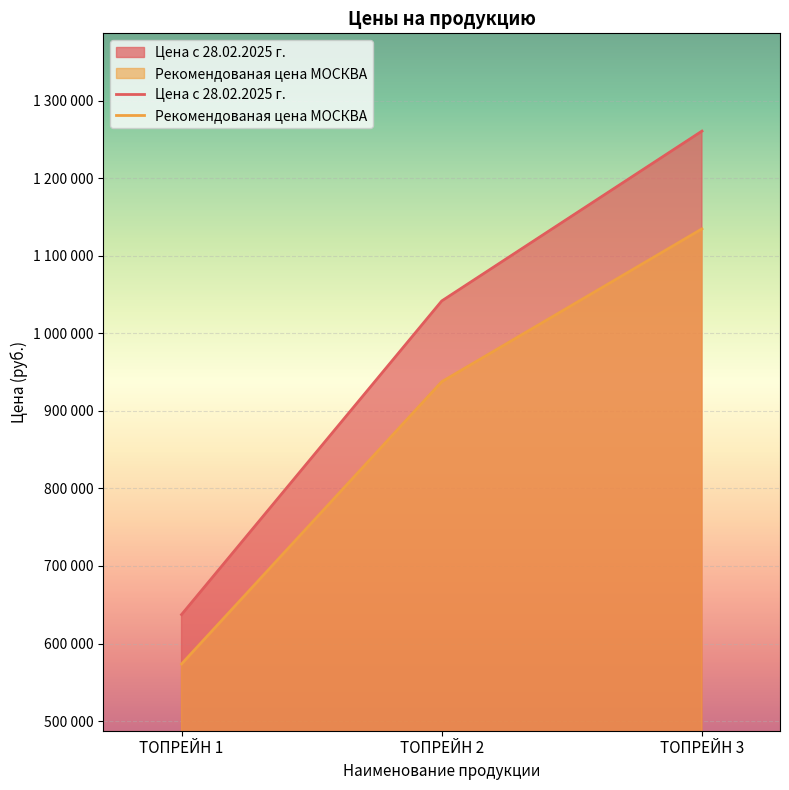

What is the minimum value for Цена с 28.02.2025 г.?

637300